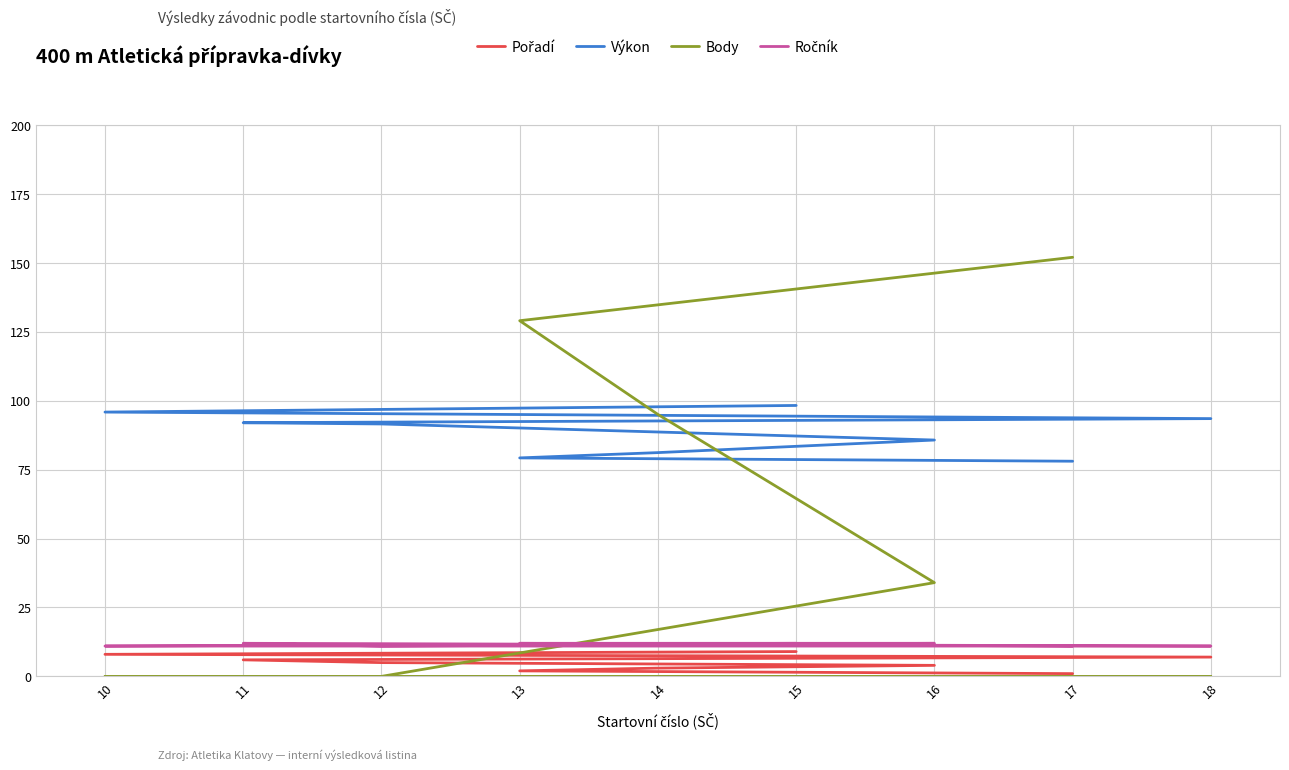

The Ročník series shows 2.6 at 12. True or false?

False